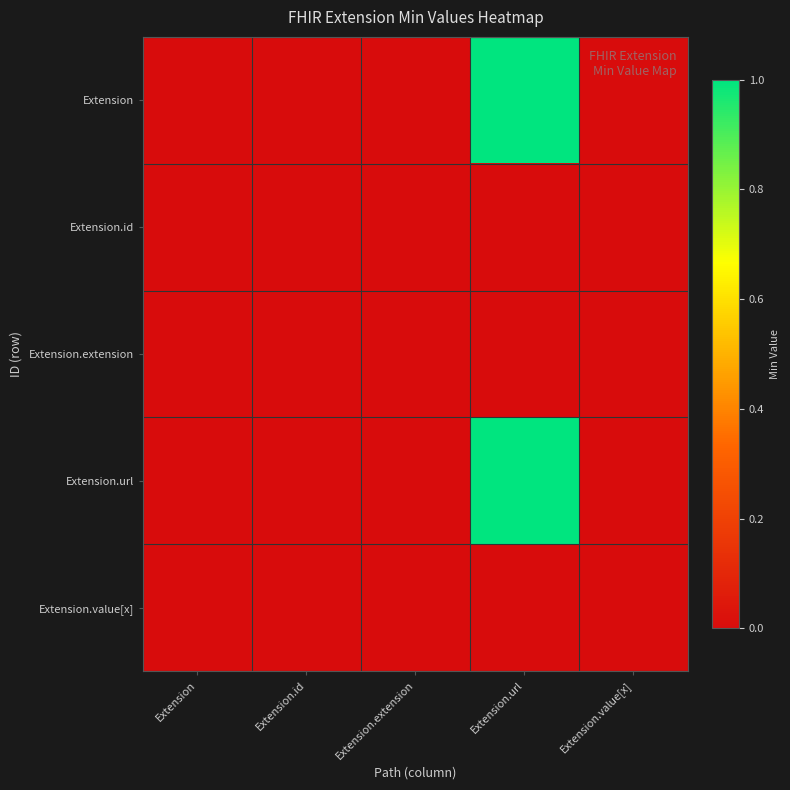

At which category is the sum across all series the highest?

Extension.url